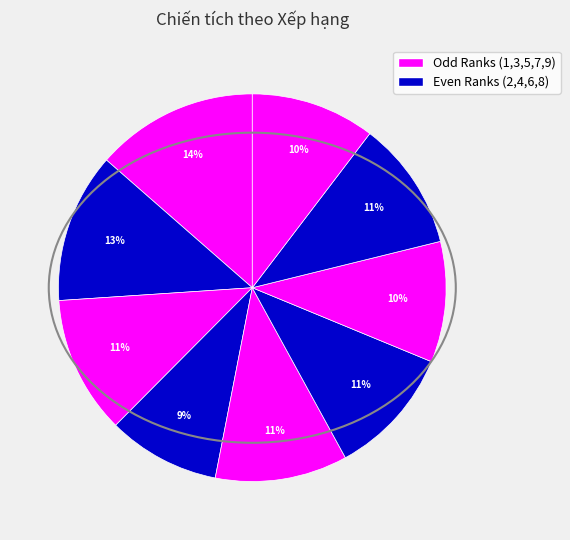

How many slices are in this pie chart?

9